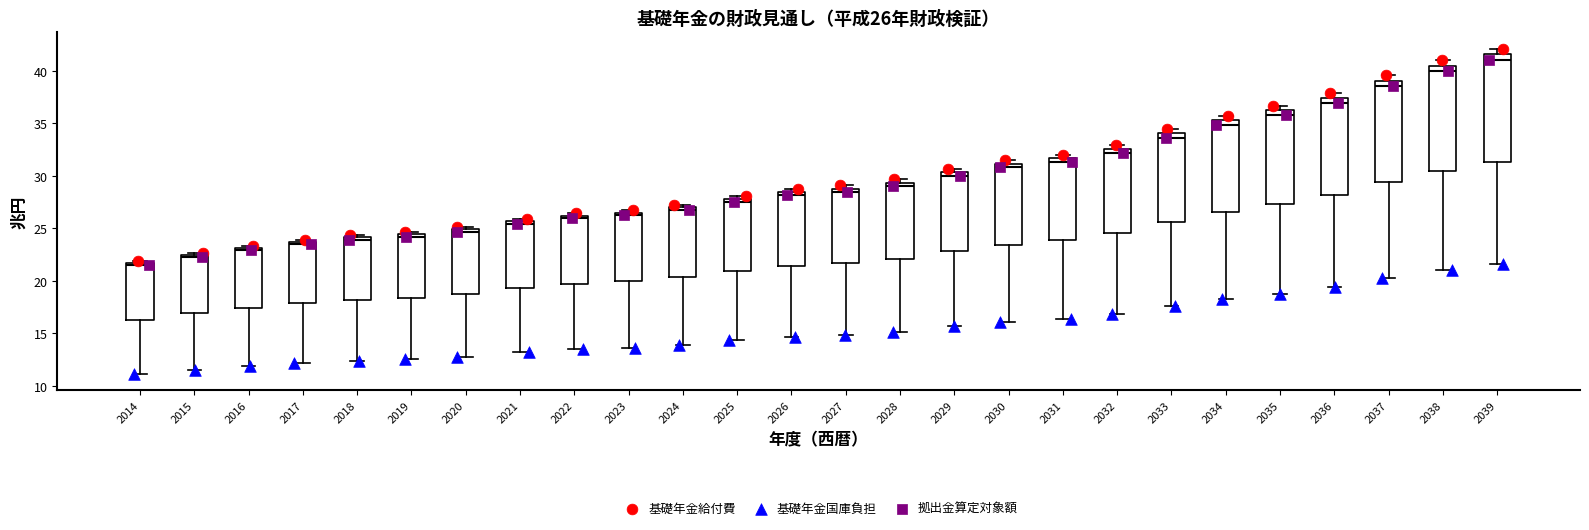

Which box has the highest median line?

2039